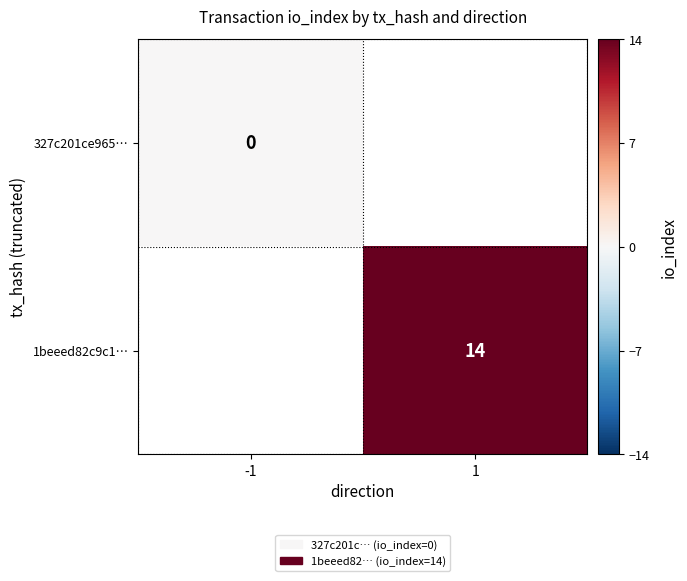

How many series are shown in this chart?

2